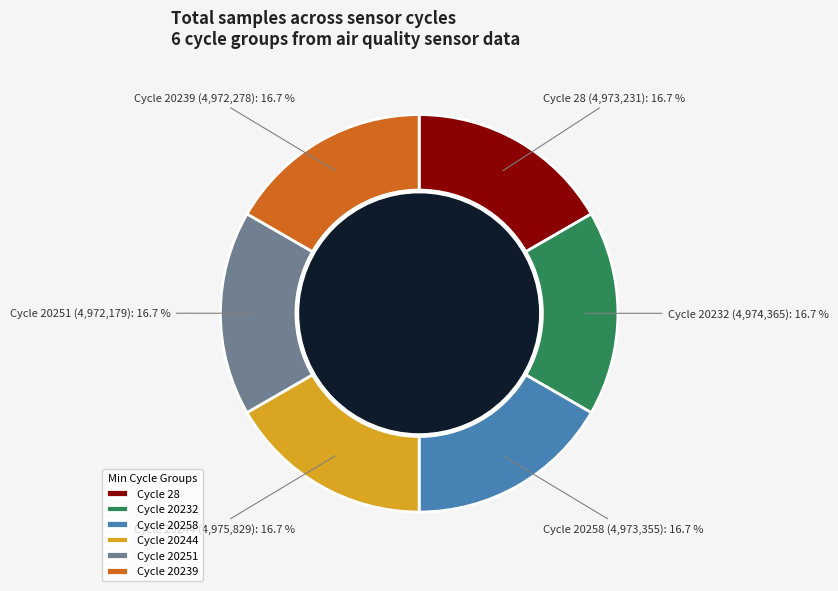

Approximately how many times larger is the value at Cycle 20258 compared to Cycle 28?

1.0